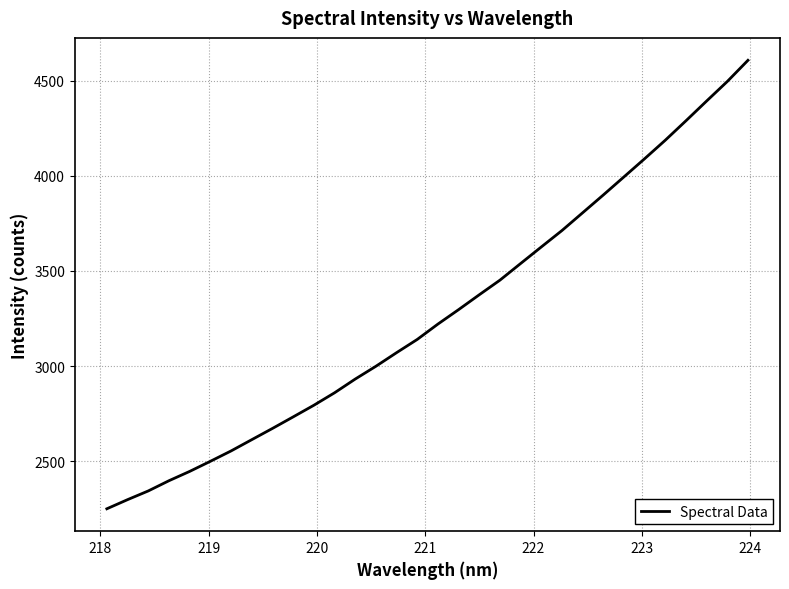

What is the difference between the maximum and minimum values?

2357.6